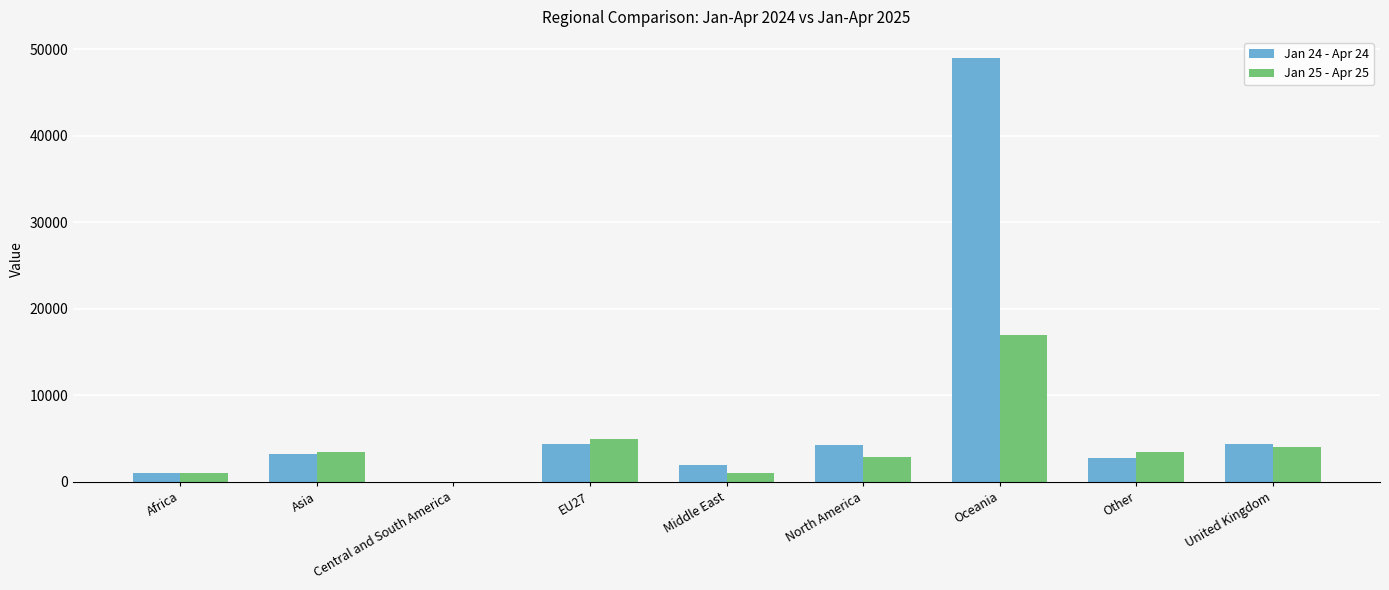

At which category is the sum across all series the highest?

Oceania